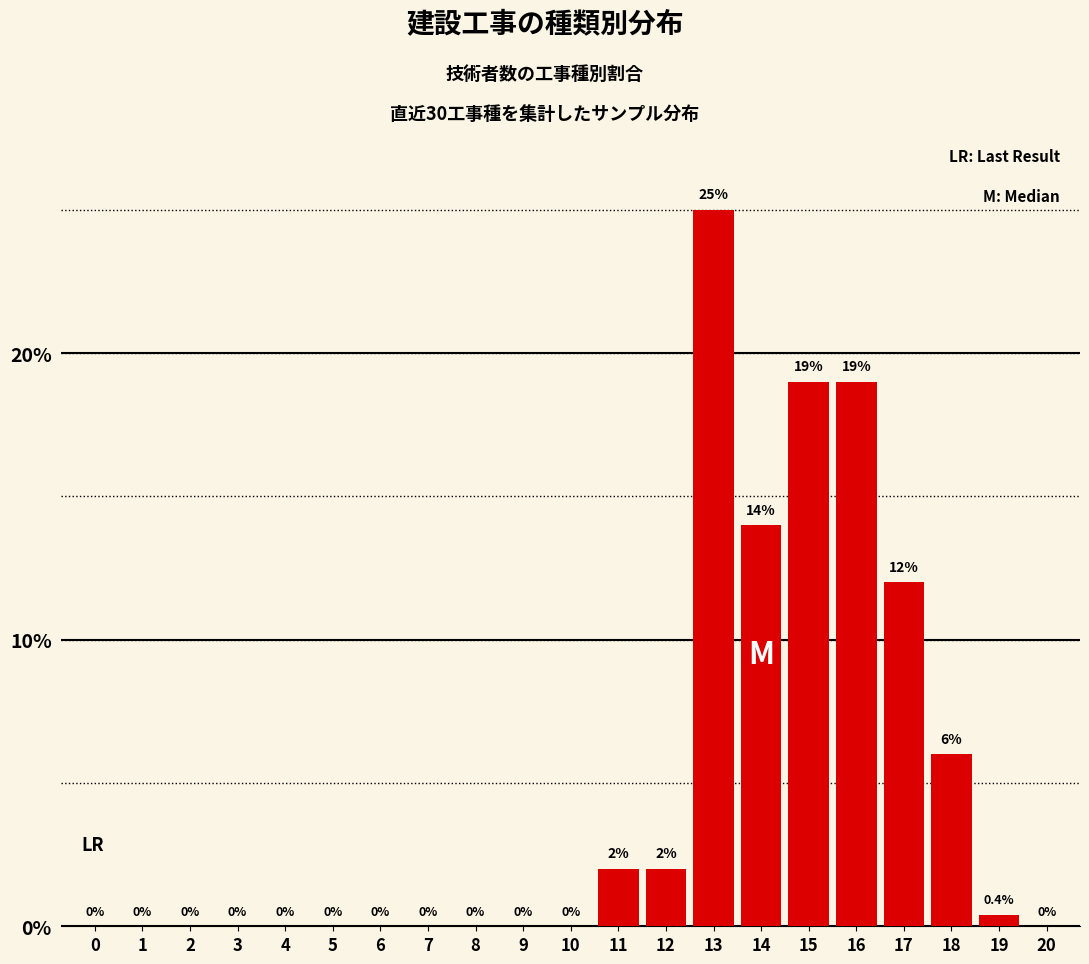

Reading left to right, transcribe all the data shown in this chart.

0=0.0	1=0.0	2=0.0	3=0.0	4=0.0	5=0.0	6=0.0	7=0.0	8=0.0	9=0.0	10=0.0	11=2.0	12=2.0	13=25.0	14=14.0	15=19.0	16=19.0	17=12.0	18=6.0	19=0.4	20=0.0